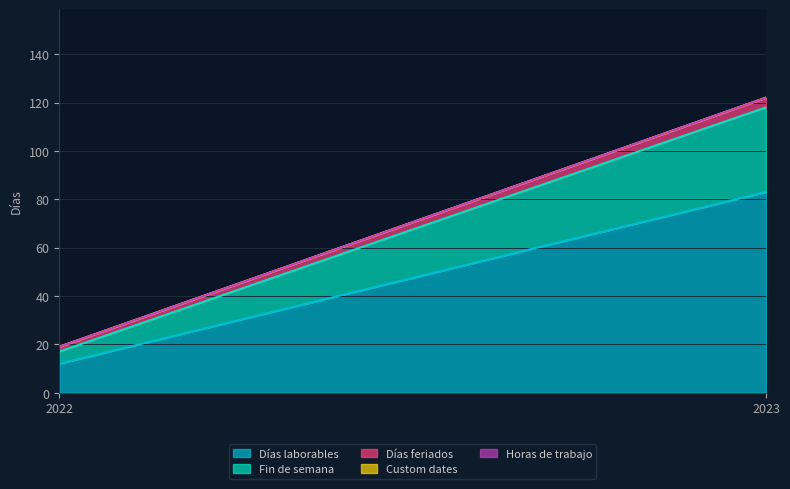

Reading left to right, what are all the values shown in this chart?

Días laborables: 12	83
Fin de semana: 5	35
Días feriados: 2	4
Custom dates: 0	0
Horas de trabajo: 0	0